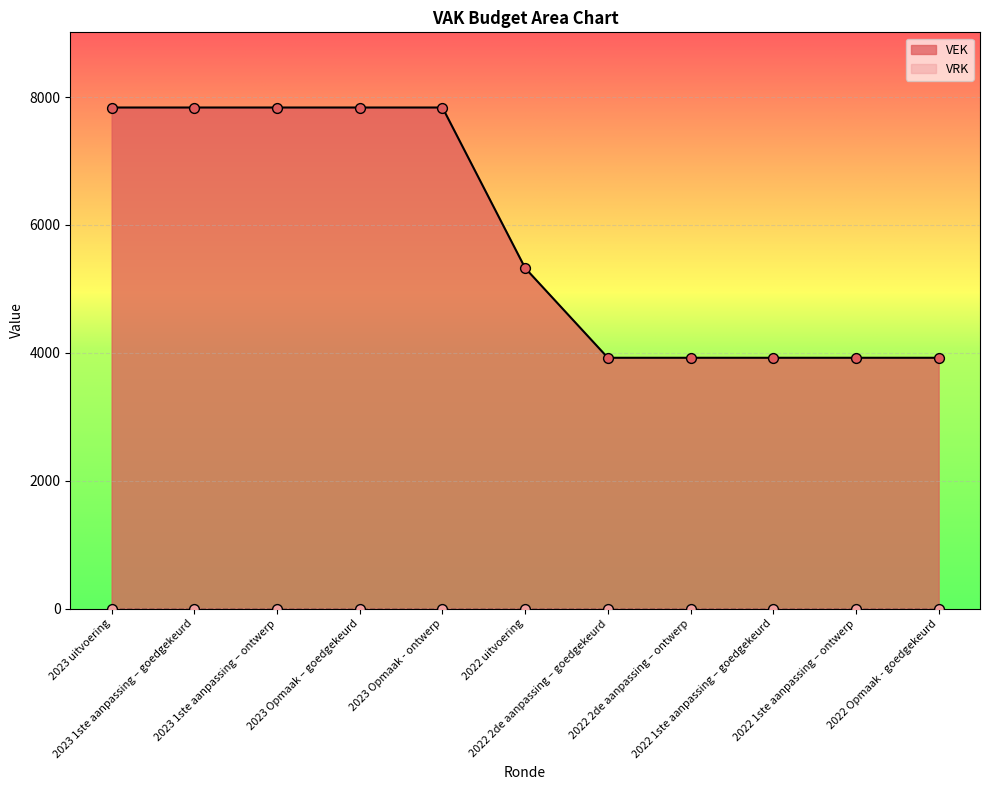

Approximately how many times larger is the value at 2022 1ste aanpassing – goedgekeurd compared to 2023 Opmaak - ontwerp?

0.5